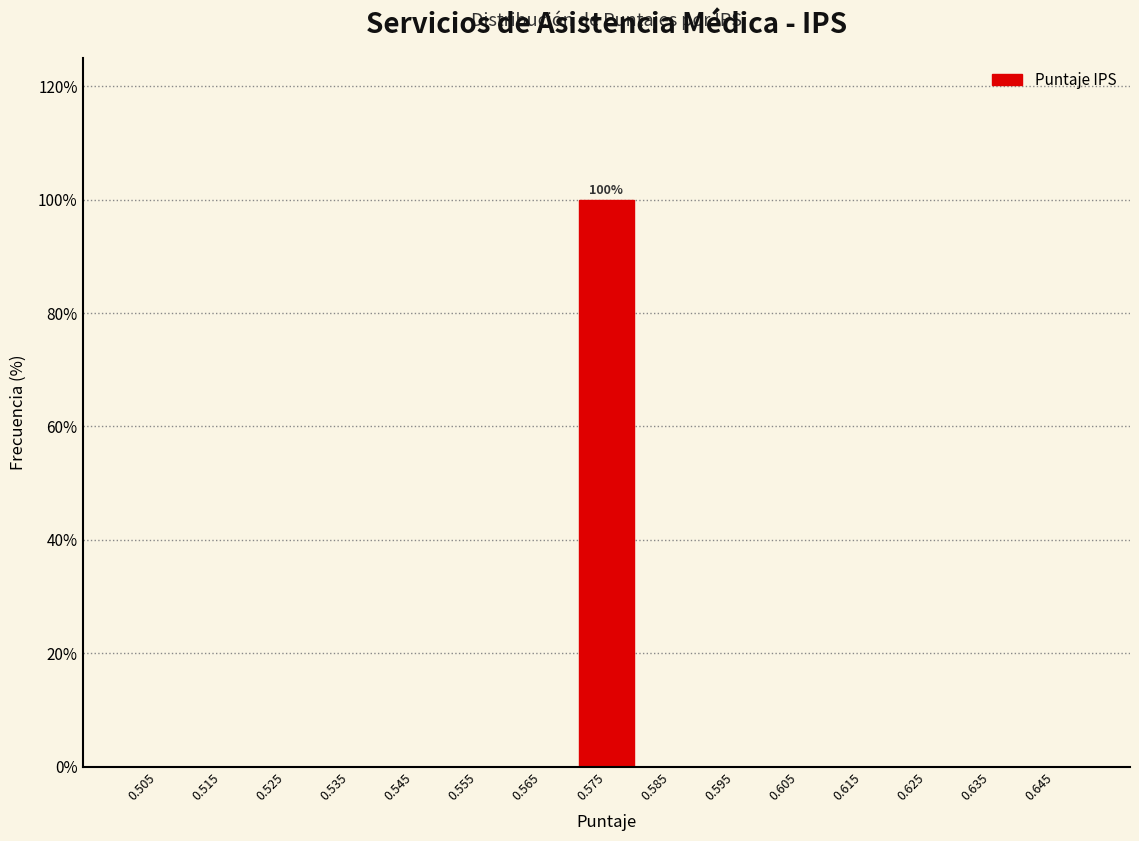

Over which range of the x-axis is the bar tallest?

0.57 to 0.58